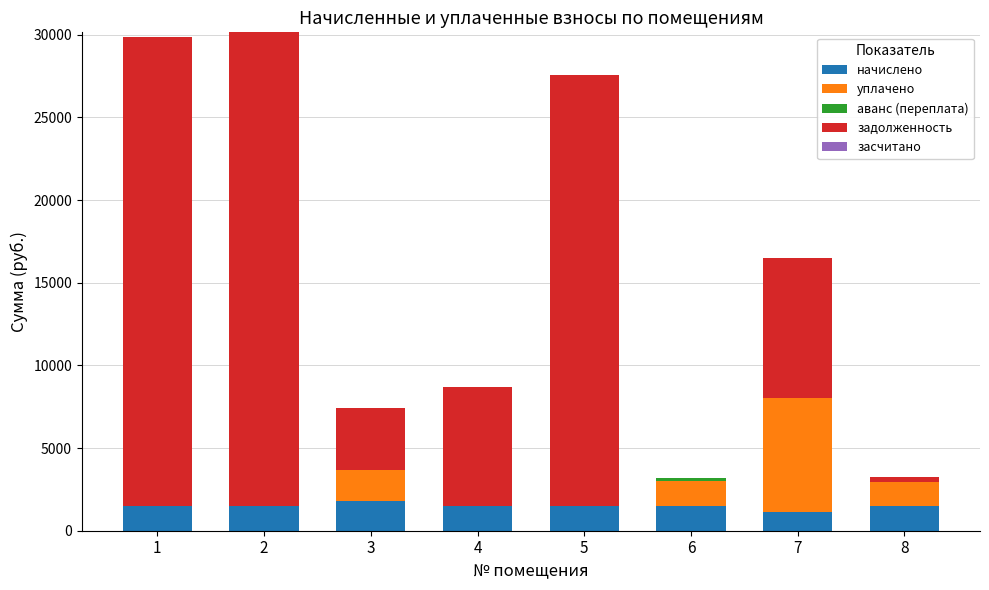

What is the sum of all начислено values?

11848.7